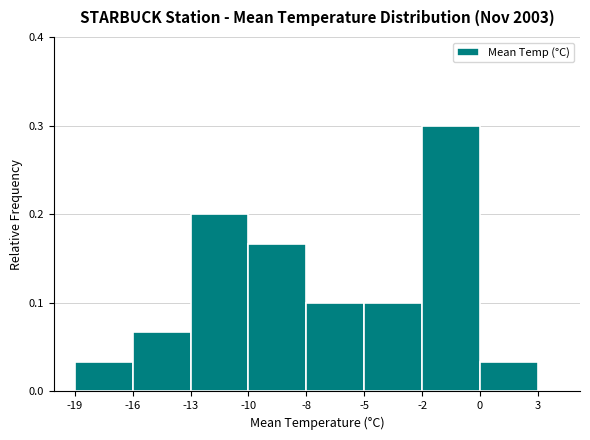

True or false: the data shows 0.3 at -2.

True